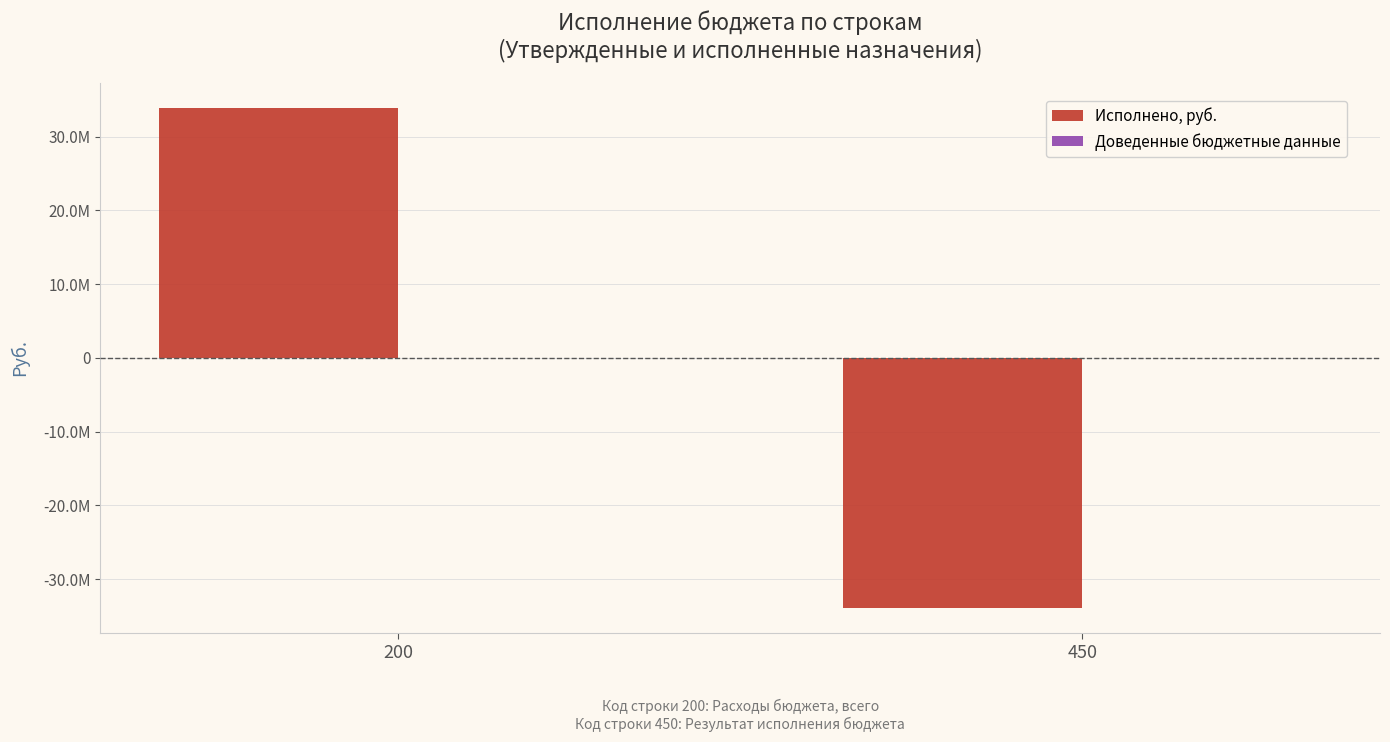

Does the chart contain any negative values?

Yes